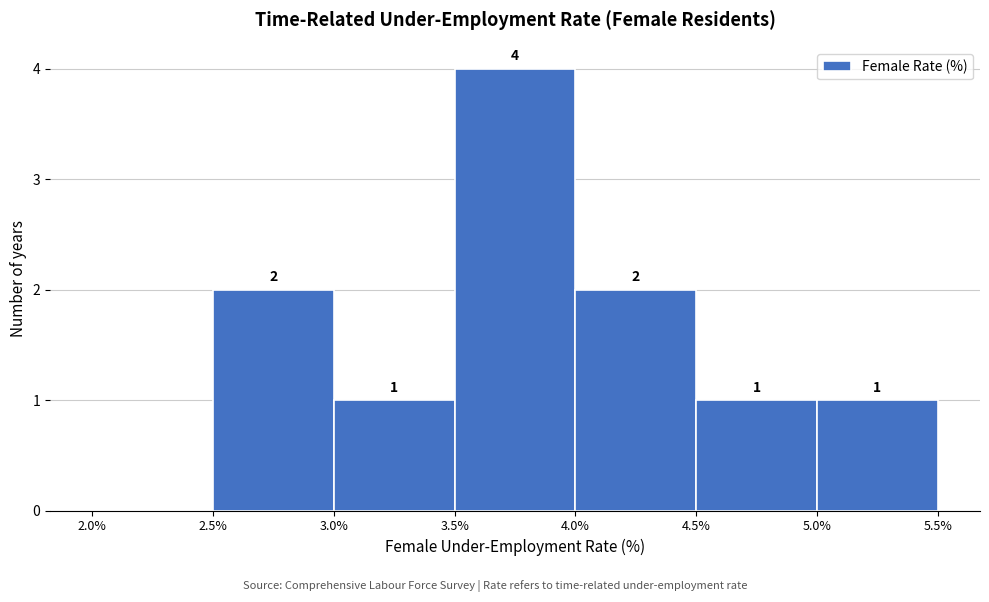

Which range on the x-axis has the tallest bar?

3.5% to 4.0%